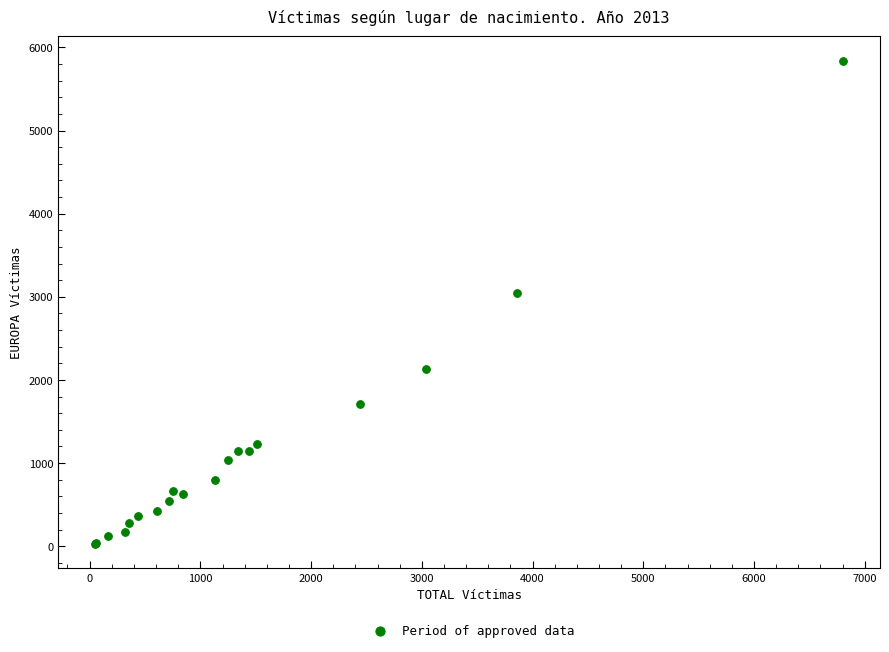

What Y value in the scatter plot is closest to 2933?

3047